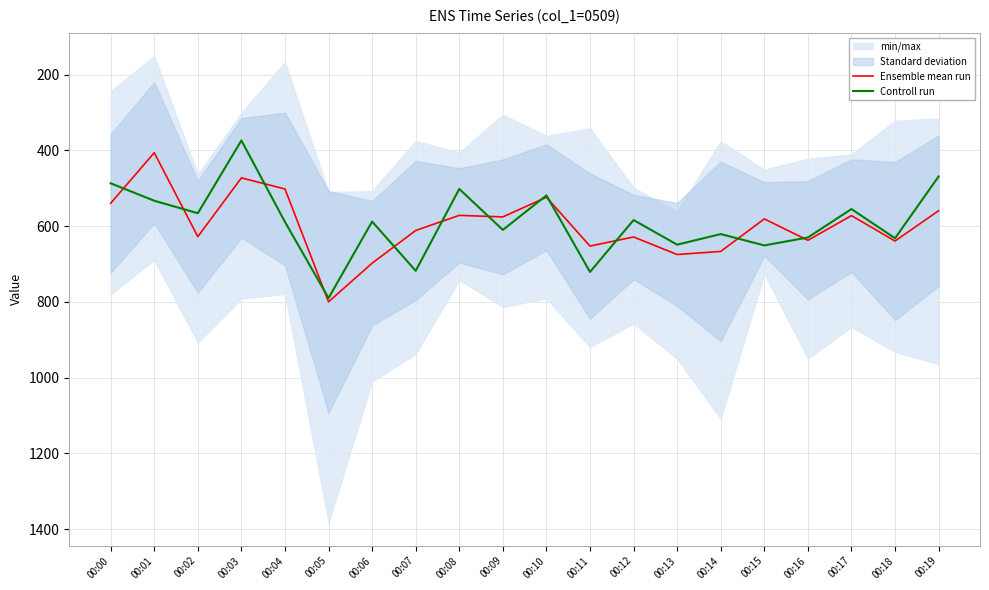

What is the difference between the maximum and minimum values in the Controll run series?

416.0